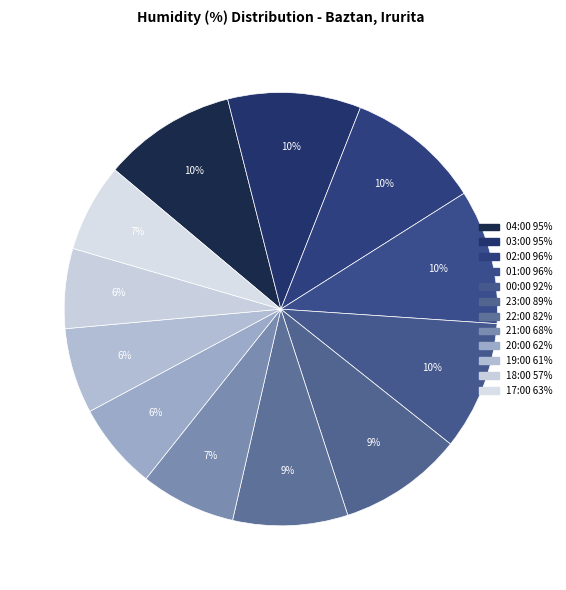

What percentage do 17:00 63% and 03:00 95% together represent?

16.5%